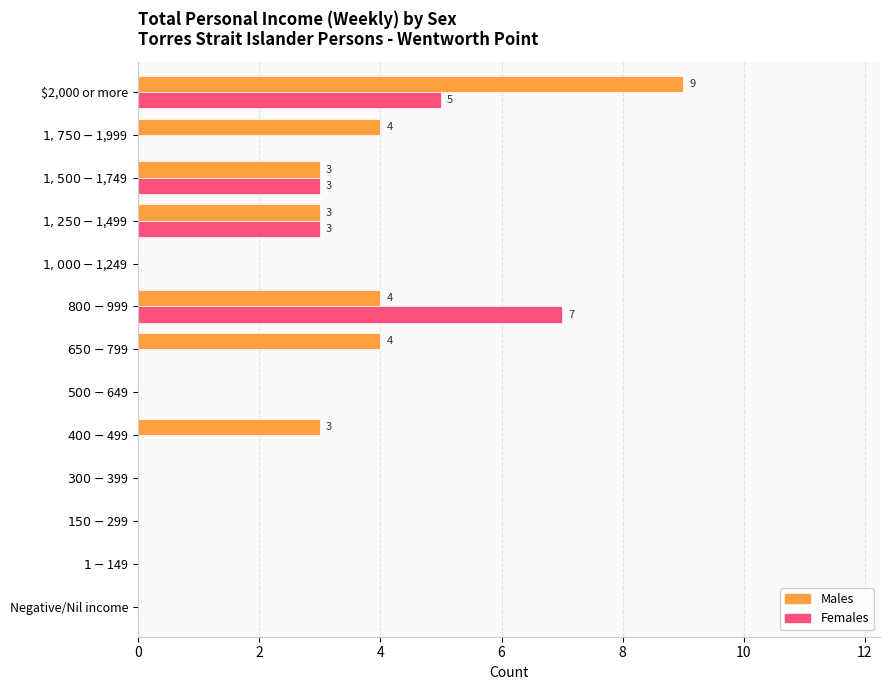

The value of Females at $2,000 or more is 2. True or false?

False